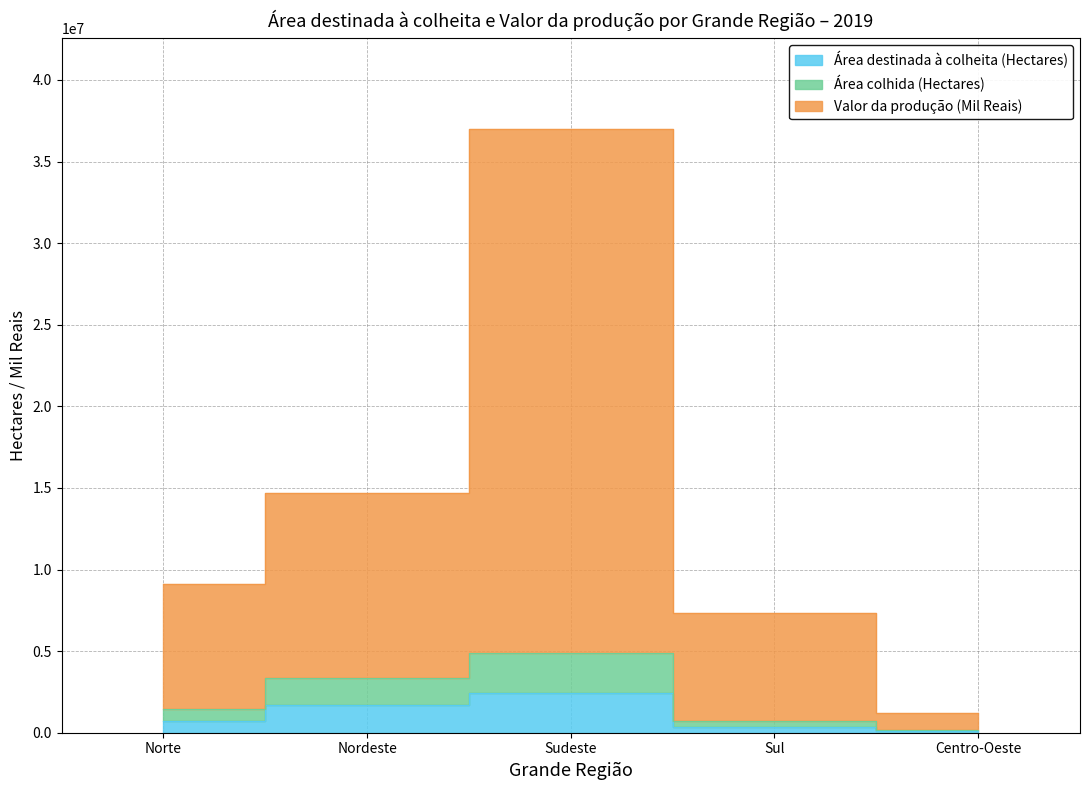

Count the number of data series in this chart.

3